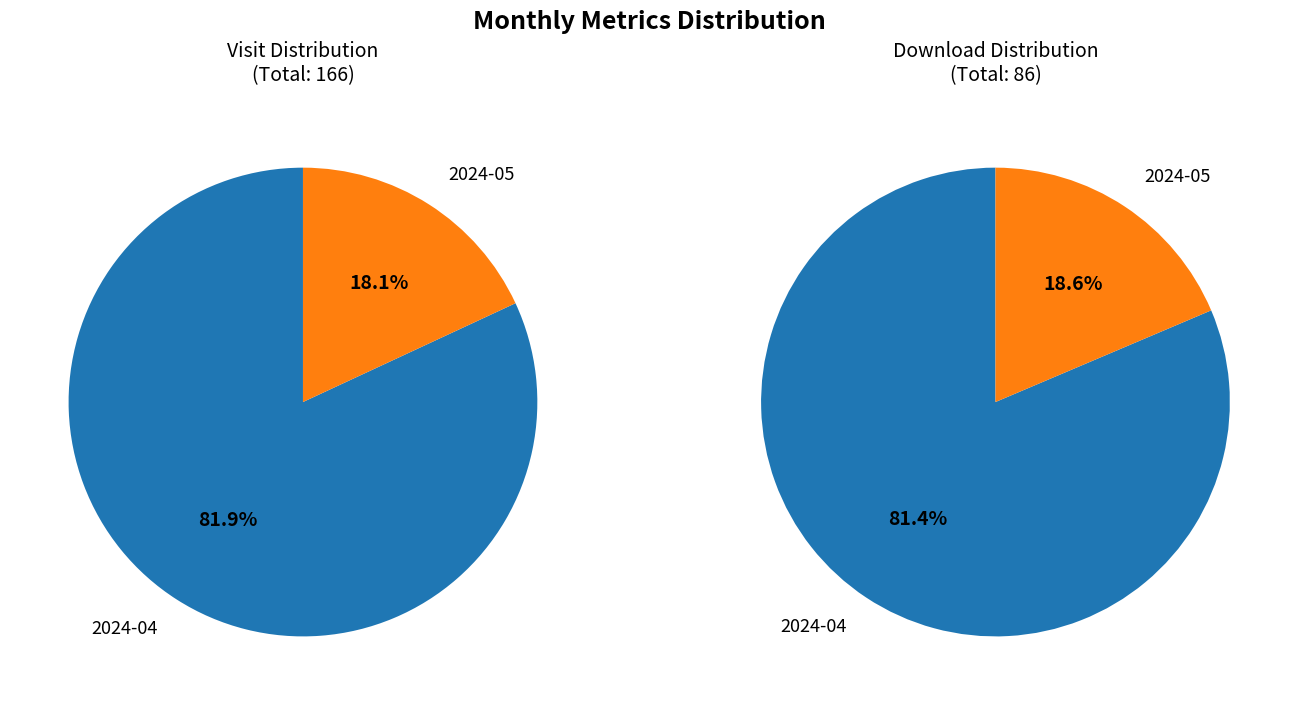

To the nearest percent, what is the difference between the largest and smallest slice percentages?

64%